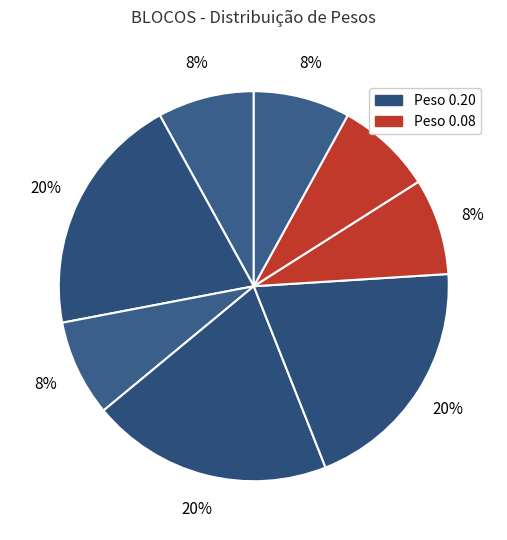

Count the number of slices in the pie.

8